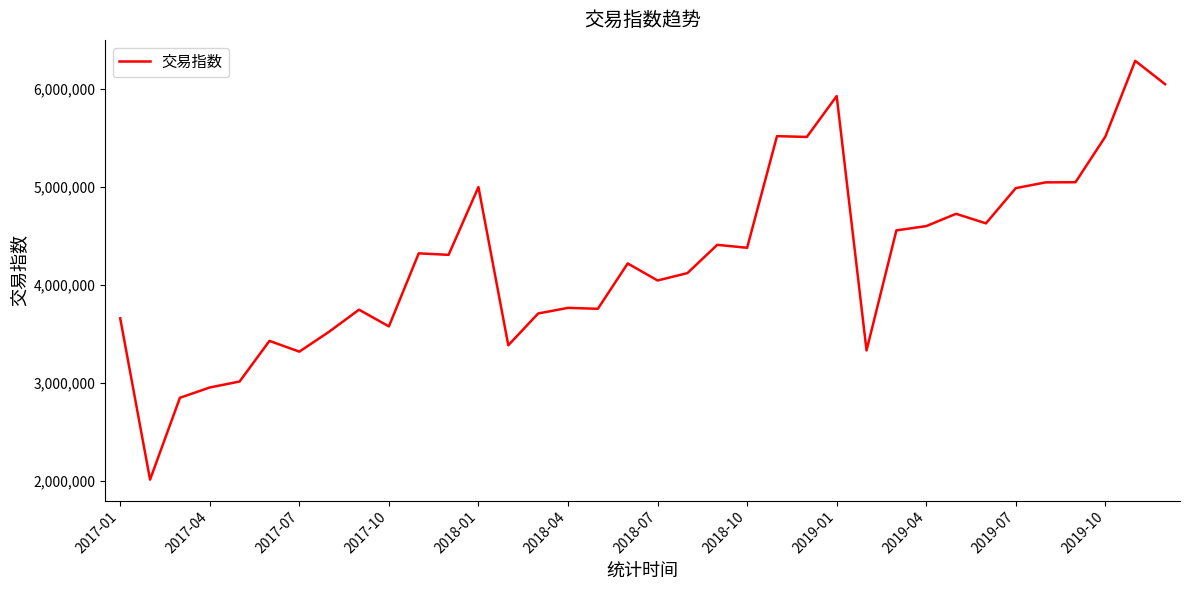

What is the difference between the maximum and minimum values?

4275218